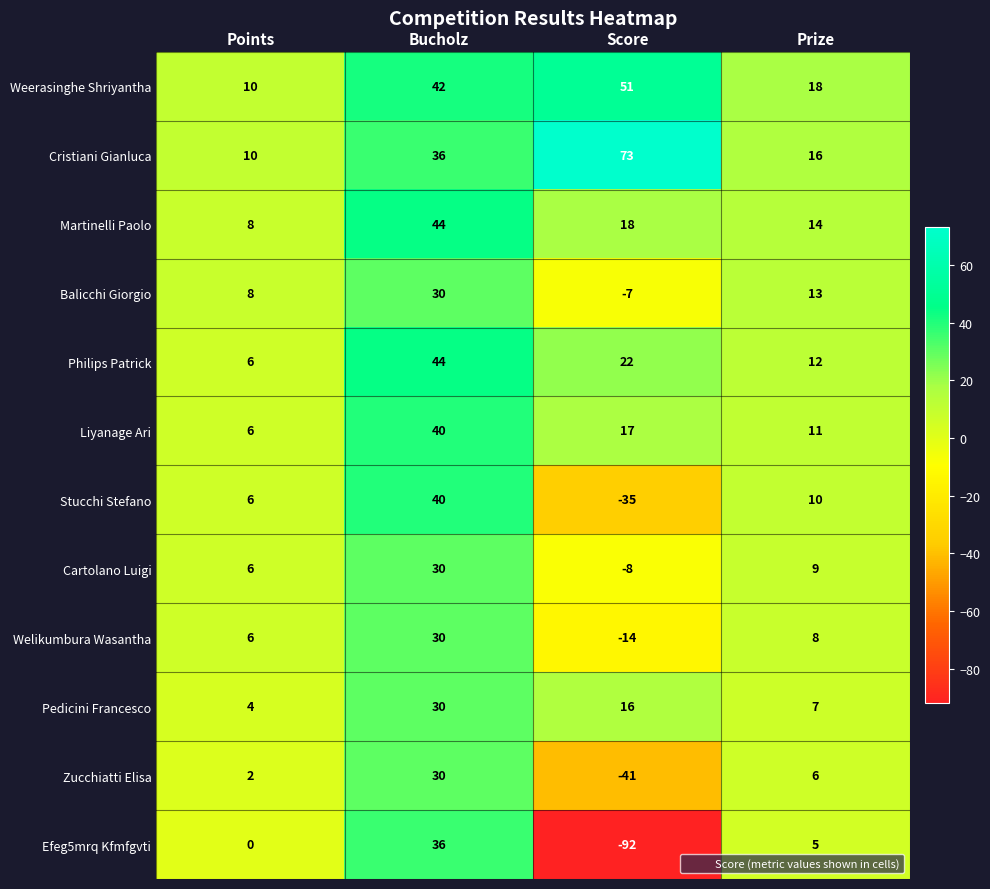

At which category is the sum across all series the highest?

Bucholz